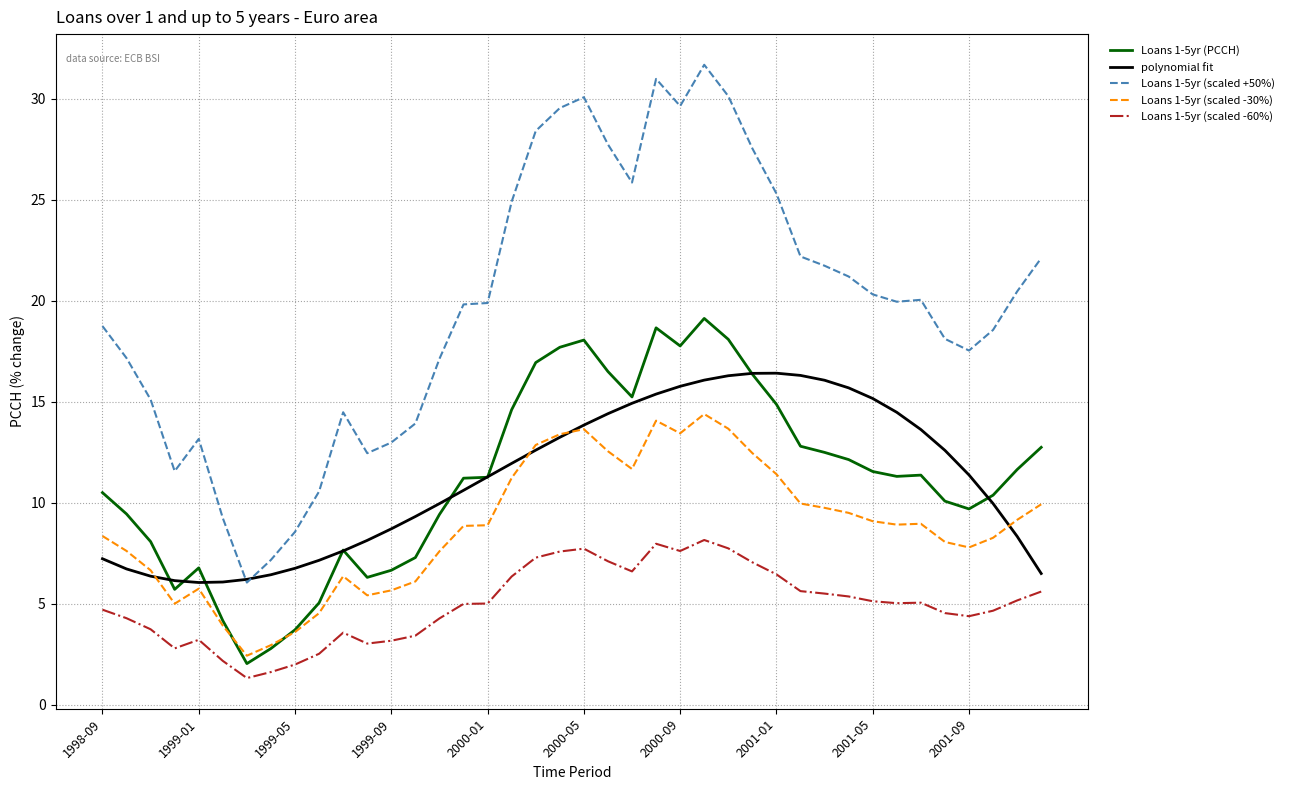

What is the lowest value of the Loans 1-5yr (scaled -60%) series?

1.3